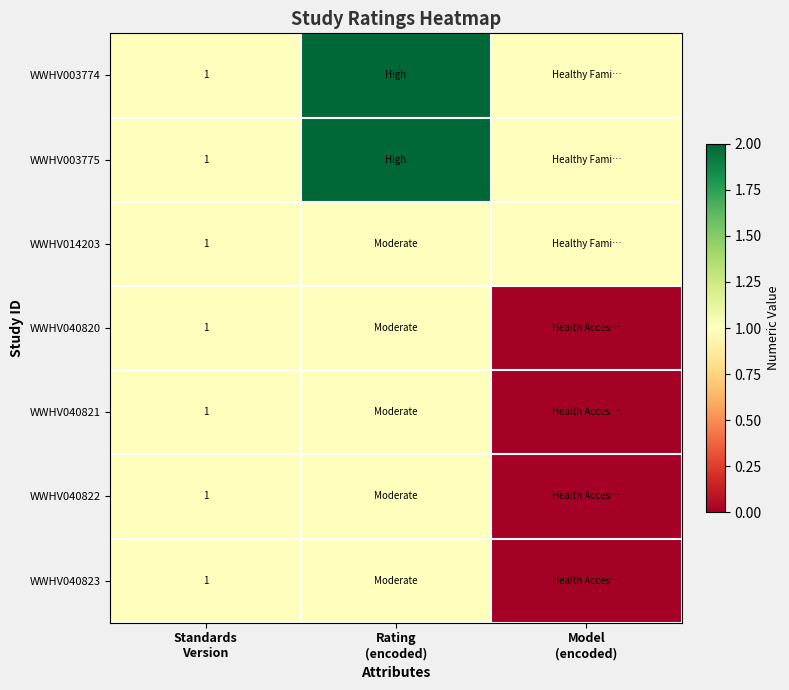

Is it true that WWHV040823 equals 1 at Standards Version?

True